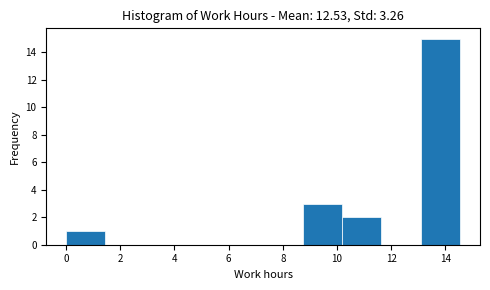

What is the height of the bar covering 0.0 to 1.4 on the x-axis? Neither the bar edges nor the heights are printed on the chart, so give them approximately, as read against the axes.

1